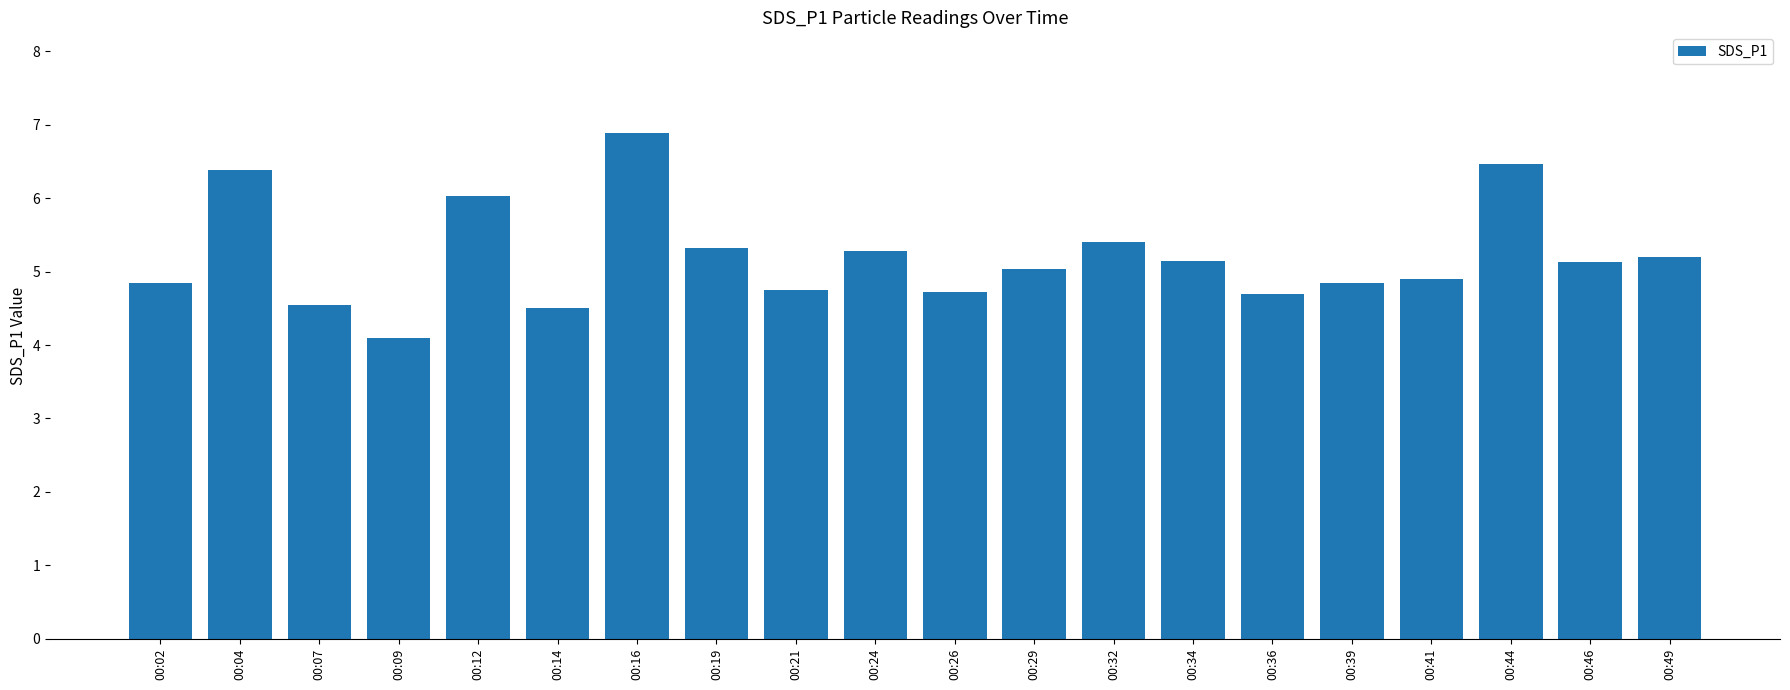

Approximately how many times larger is the value at 00:32 compared to 00:26?

1.1